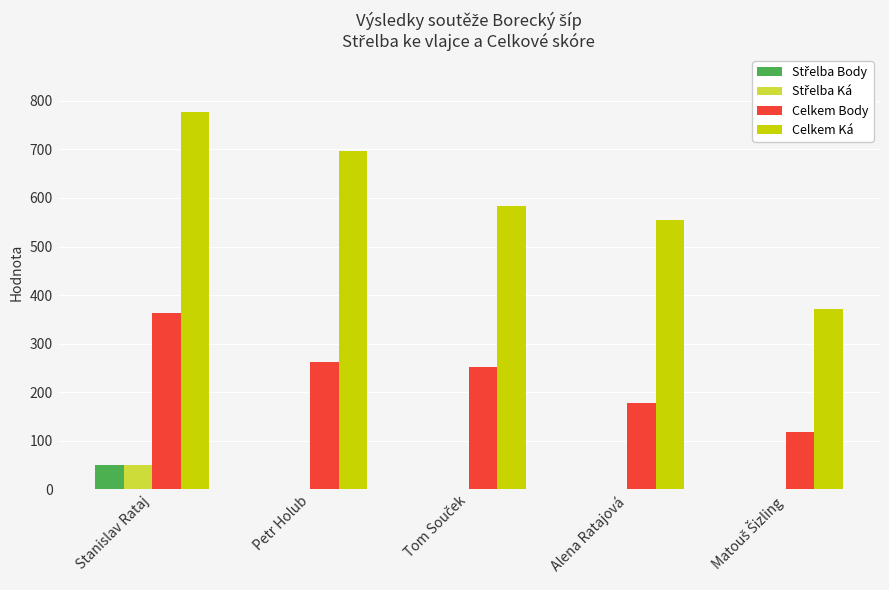

Does the chart contain stacked bars?

No